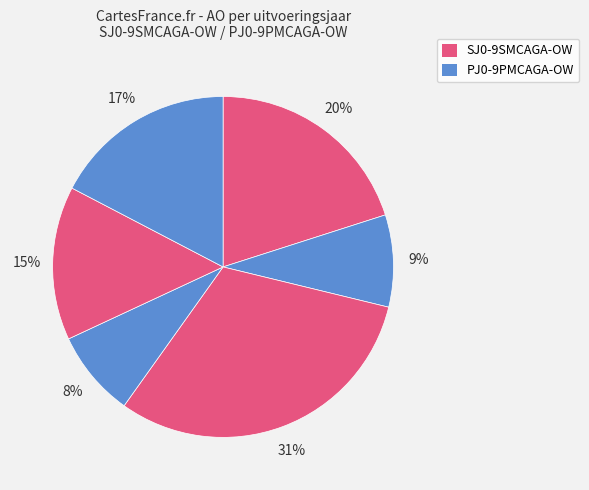

How many segments does this pie chart have?

6